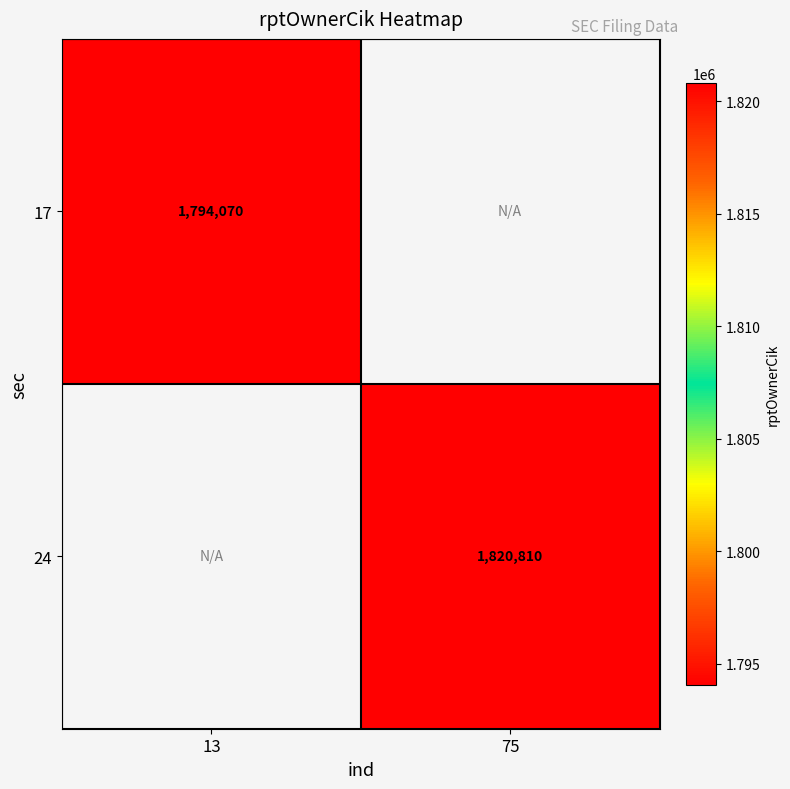

Is it true that 24 equals 1820810 at 75?

True